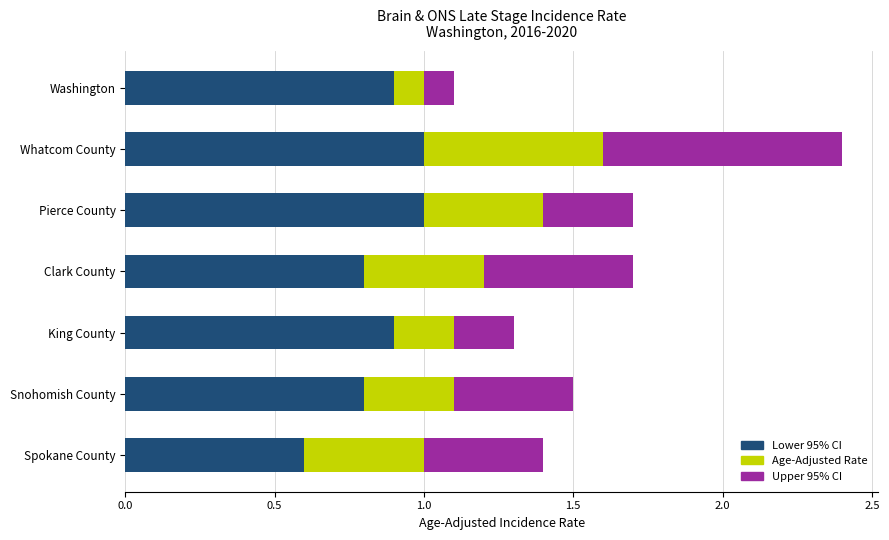

The value of Lower 95% CI at Clark County is 1.3. True or false?

False